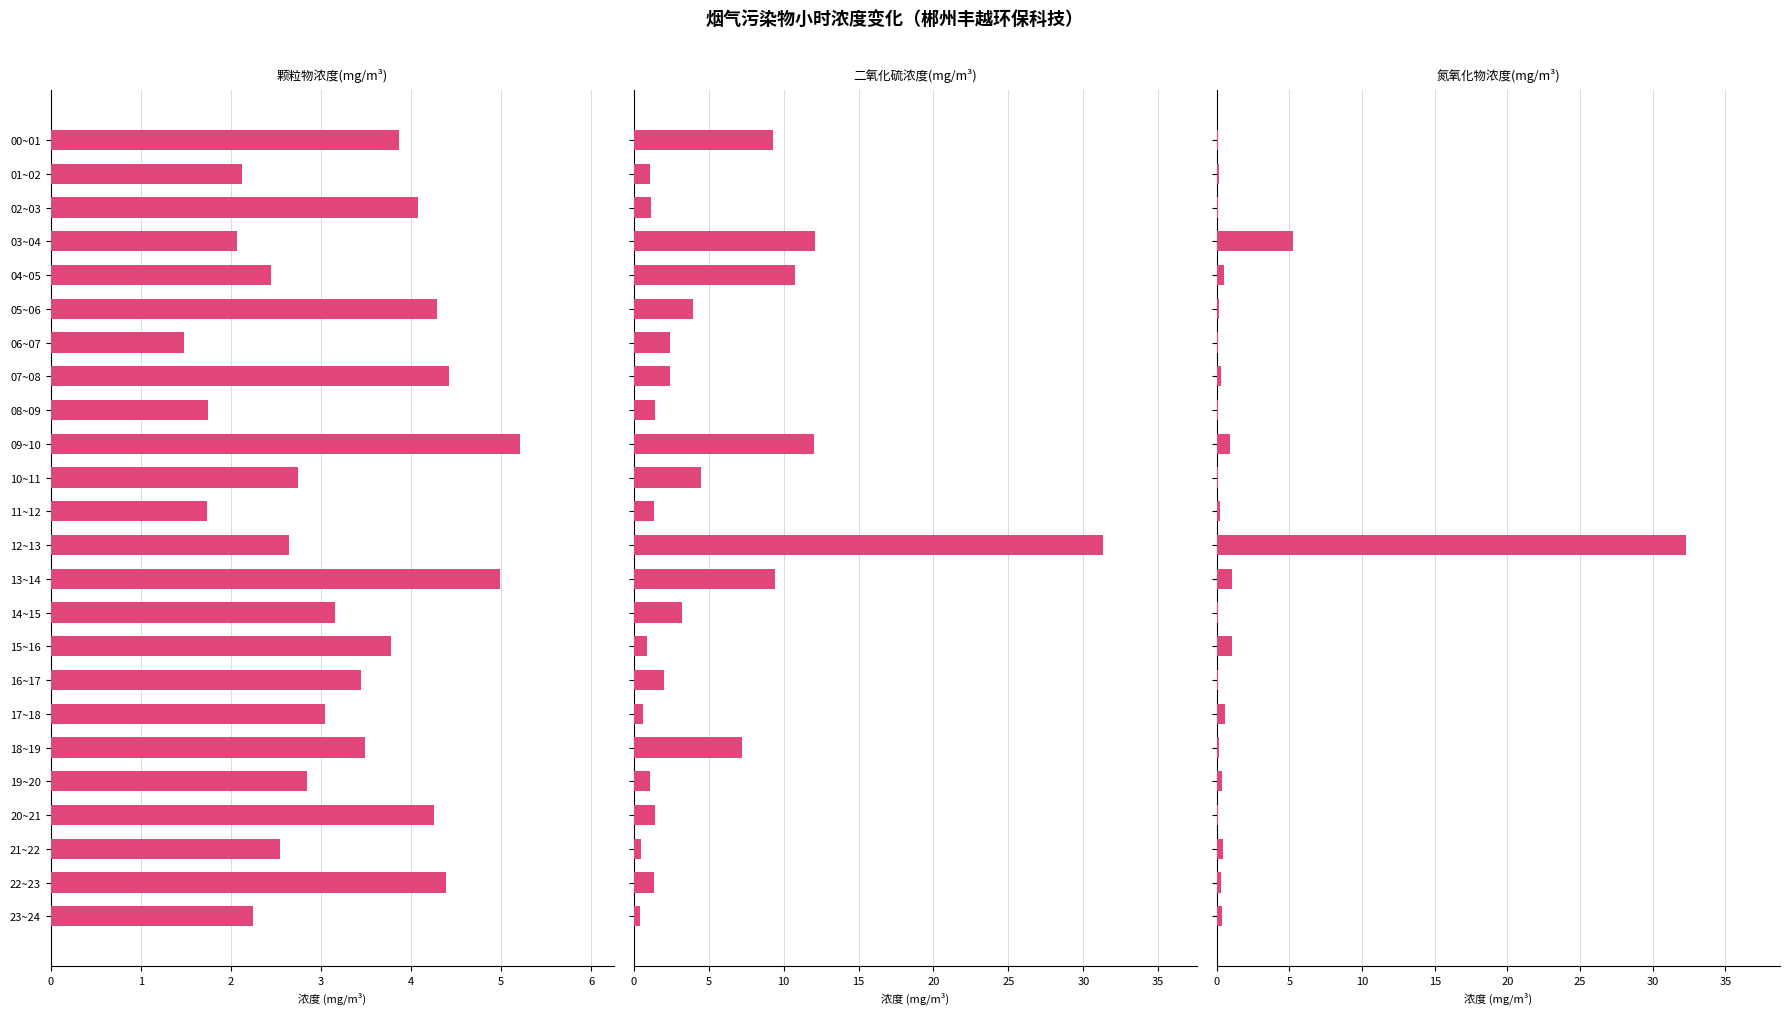

Reading left to right, what are all the values shown in this chart?

颗粒物浓度(mg/m³): 0=3.9	1=2.1	2=4.1	3=2.1	4=2.4	5=4.3	6=1.5	7=4.4	8=1.8	9=5.2	10=2.7	11=1.7	12=2.6	13=5.0	14=3.2	15=3.8	16=3.4	17=3.0	18=3.5	19=2.9	20=4.3	21=2.5	22=4.4	23=2.2
二氧化硫浓度(mg/m³): 0=9.3	1=1.1	2=1.2	3=12.1	4=10.7	5=3.9	6=2.4	7=2.4	8=1.4	9=12.0	10=4.5	11=1.3	12=31.3	13=9.4	14=3.2	15=0.9	16=2.0	17=0.6	18=7.2	19=1.1	20=1.4	21=0.5	22=1.3	23=0.4
氮氧化物浓度(mg/m³): 0=0.1	1=0.2	2=0.1	3=5.3	4=0.5	5=0.1	6=0.1	7=0.3	8=0.1	9=0.9	10=0.1	11=0.2	12=32.3	13=1.0	14=0.1	15=1.0	16=0.1	17=0.5	18=0.1	19=0.4	20=0.1	21=0.5	22=0.3	23=0.3